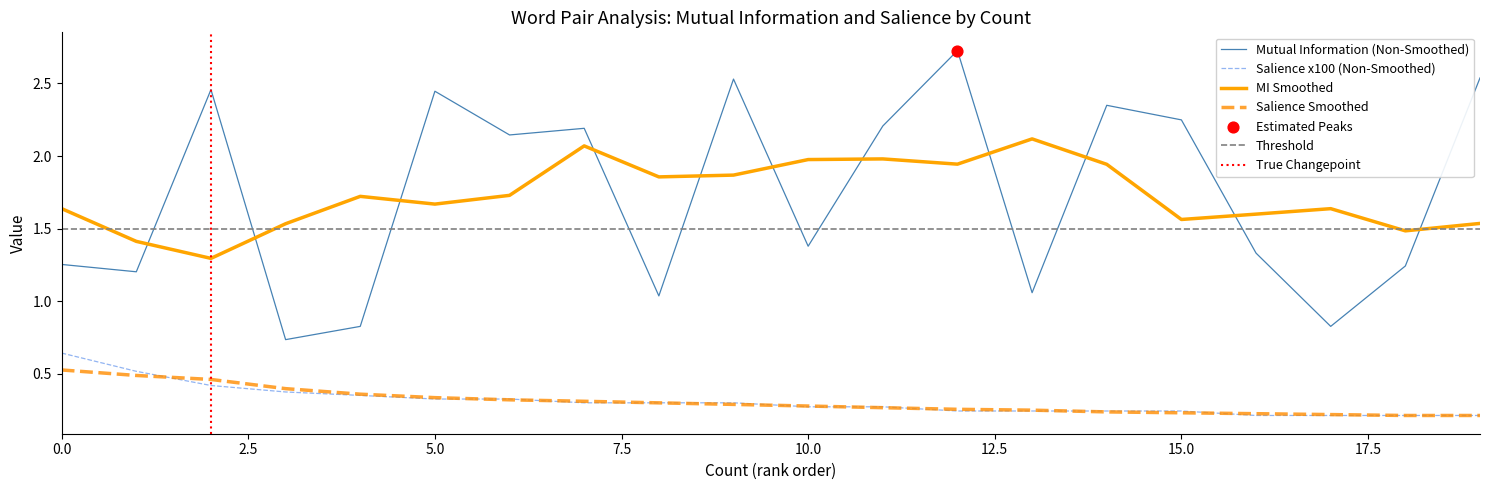

Which series has the largest total across all categories?

Mutual Information